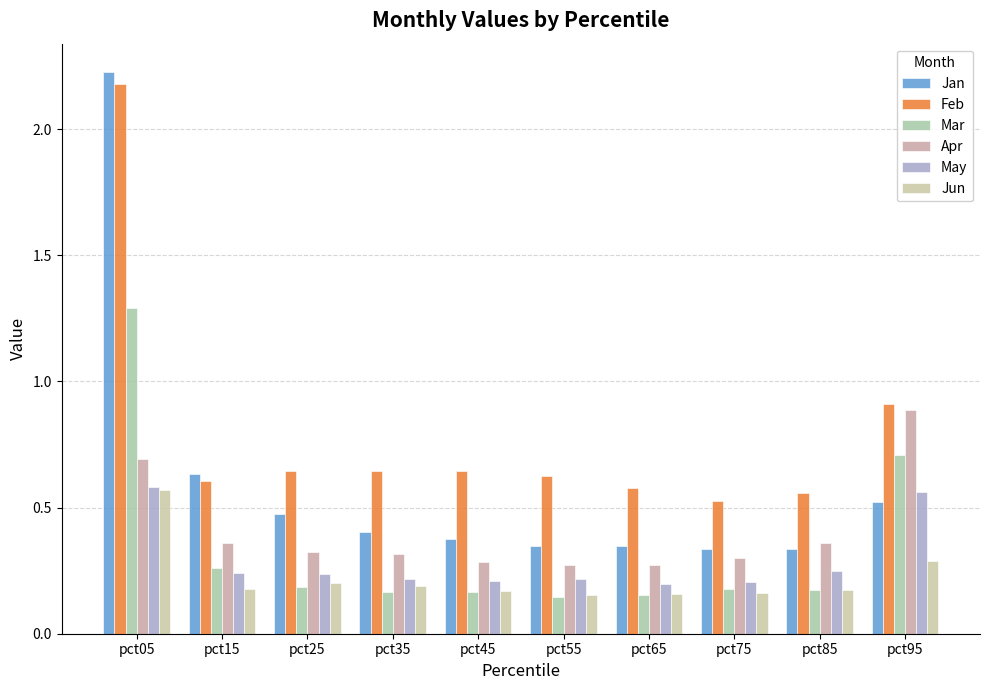

Are the bars grouped side by side (vs. stacked)?

Yes